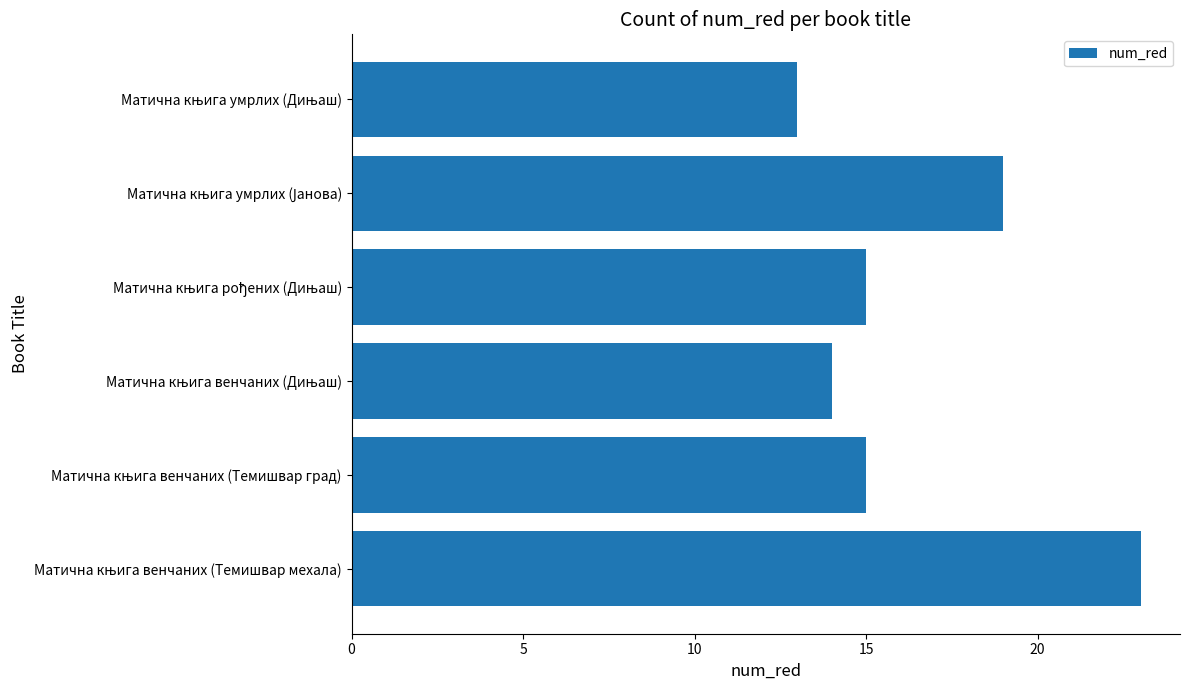

What is the greatest value displayed?

23